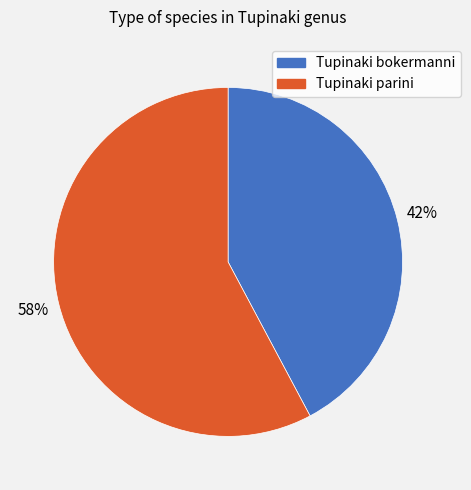

Is the sum of Tupinaki bokermanni and Tupinaki parini greater than half?

Yes